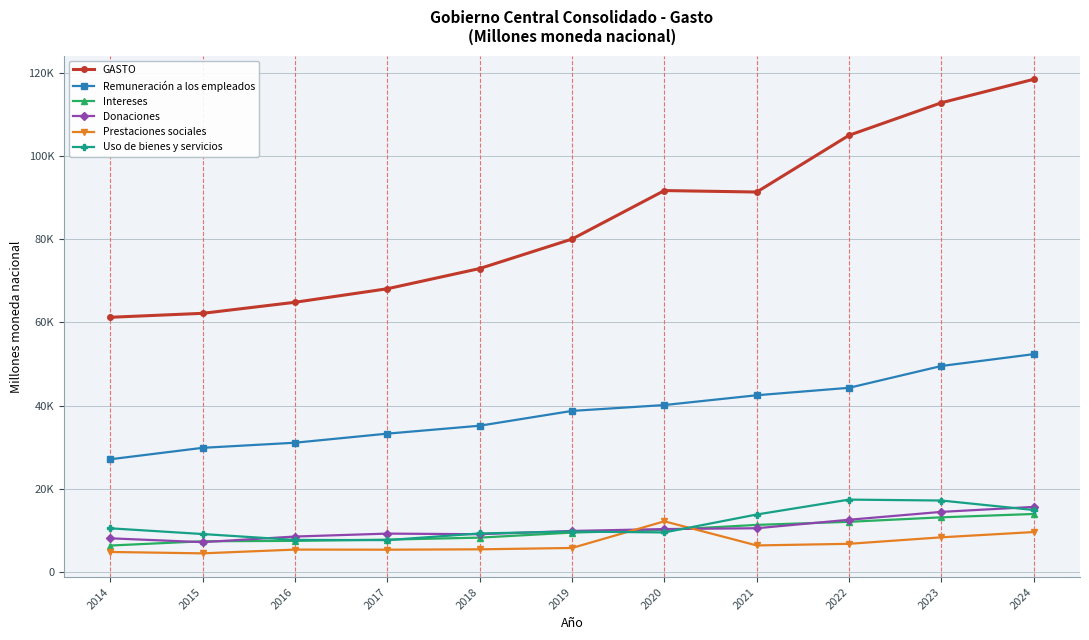

Is this an area chart (filled region under the line)?

No